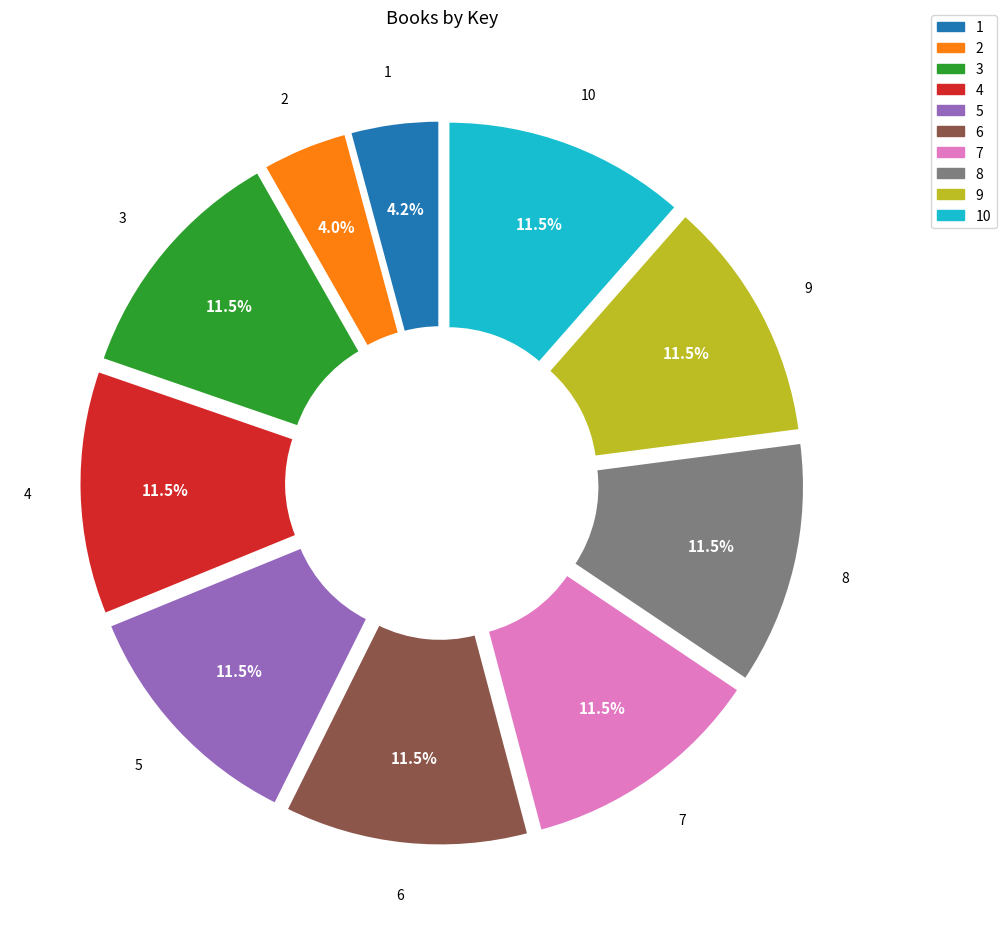

Is there any slice that represents more than half of the pie?

No